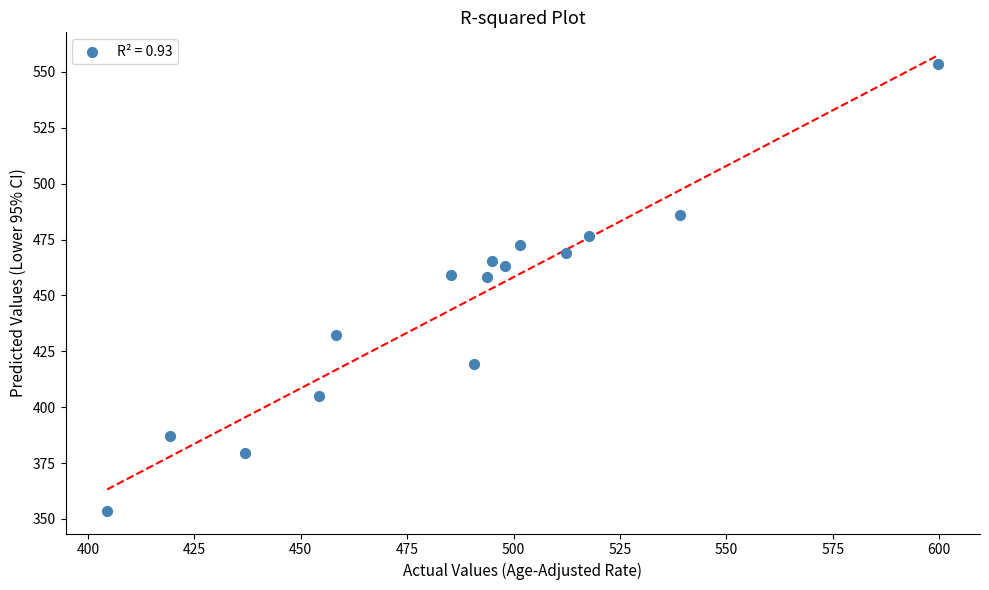

What is the range of X values (max minus min)?

195.3